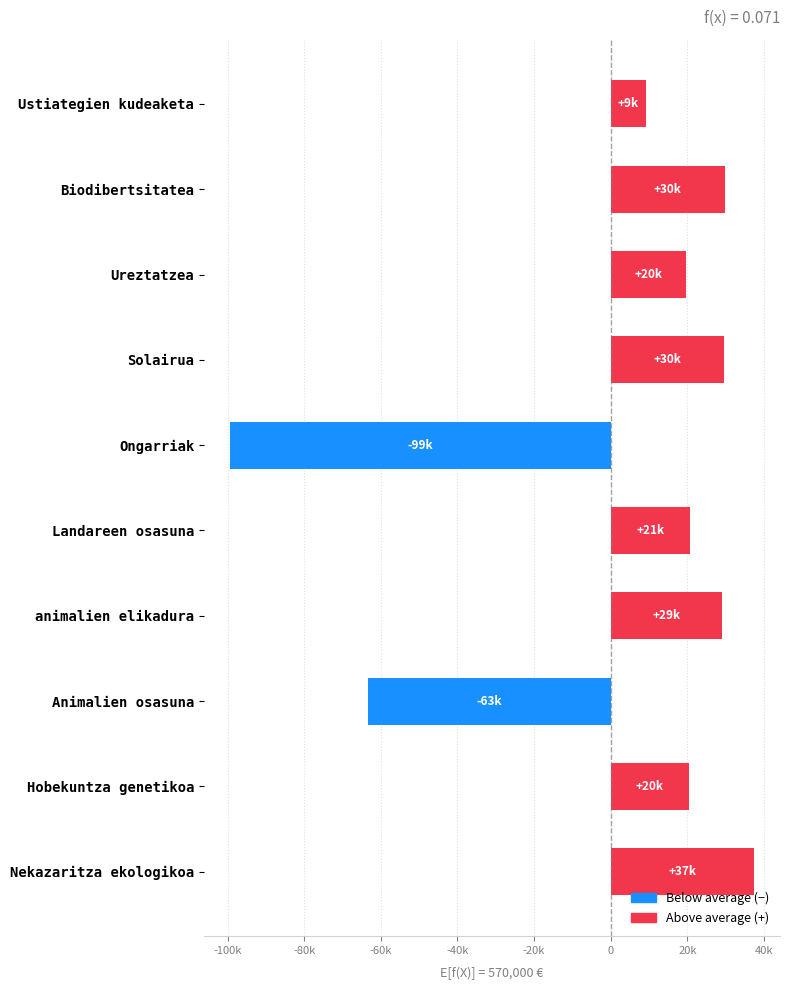

How many bars are there in total?

10